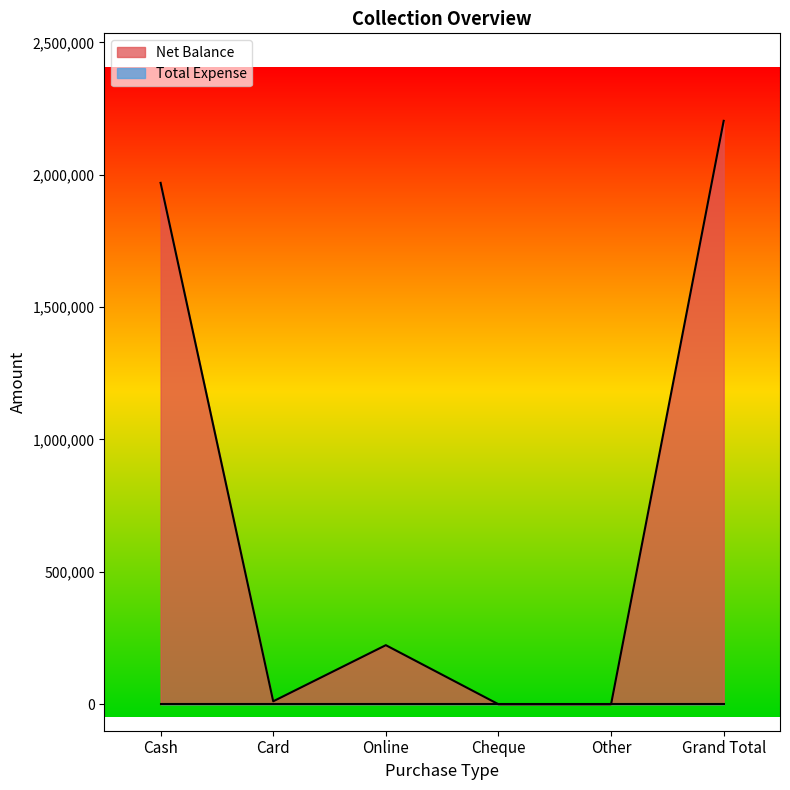

How many points are lower than both their immediate neighbors (excluding endpoints)?

1